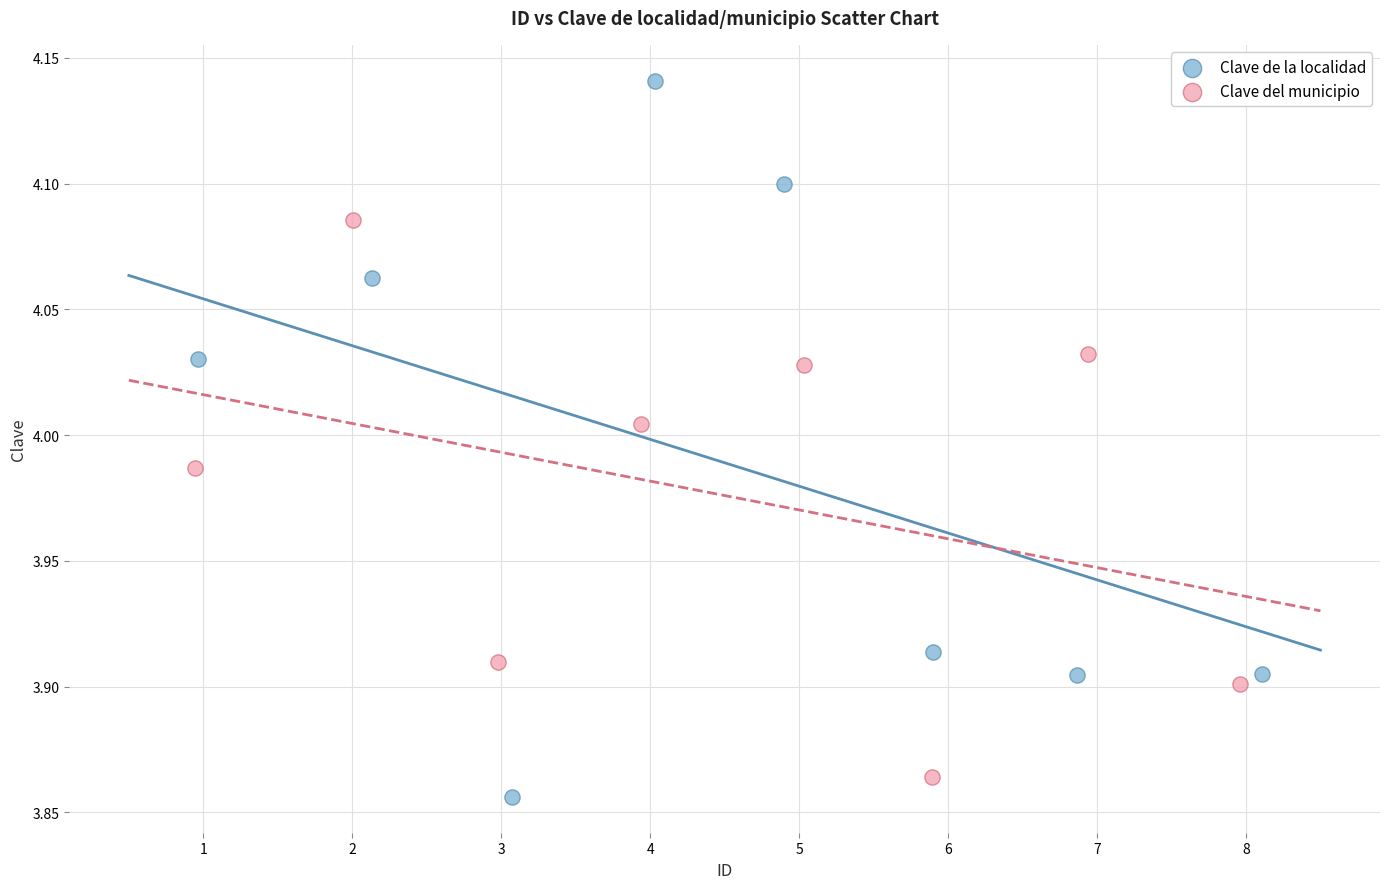

Which series contains the highest Y value?

Clave de la localidad